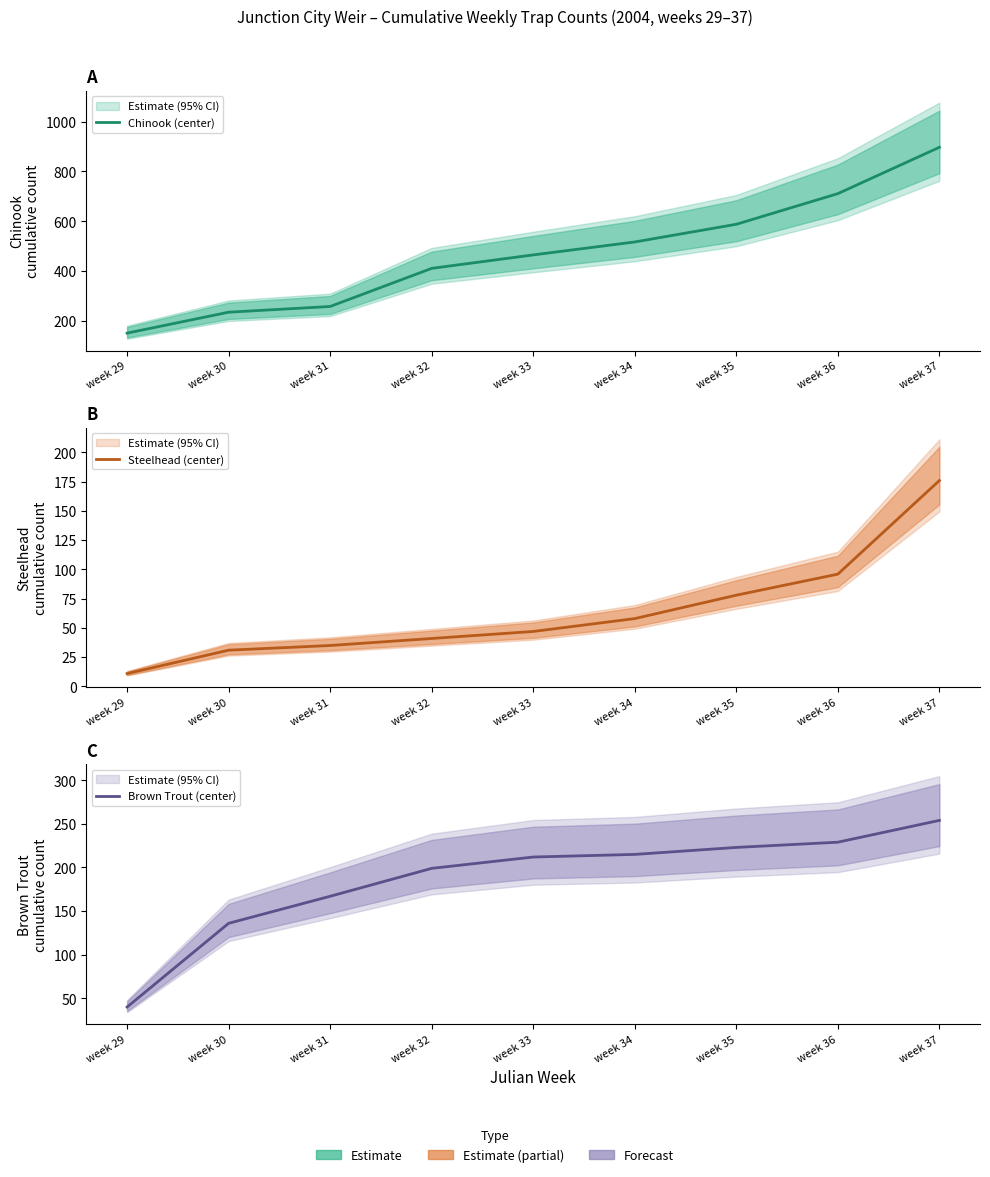

True or false: Brown Trout (center) and Chinook (center) intersect in this chart.

False